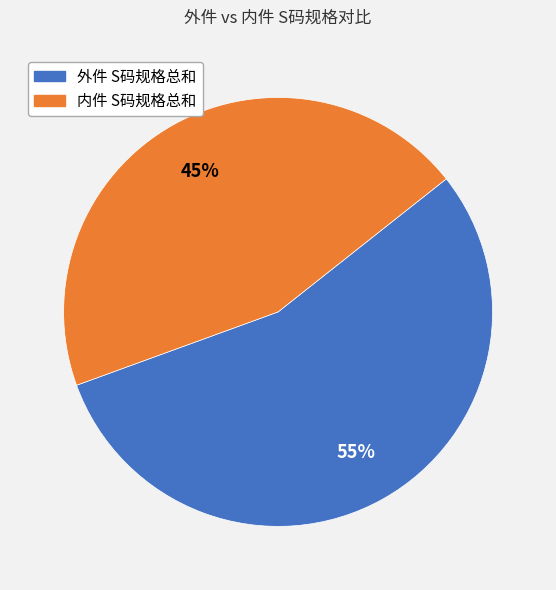

How many slices are in this pie chart?

2